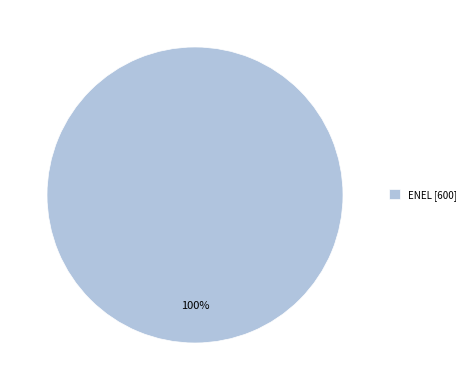

Is there a majority slice in this chart?

Yes